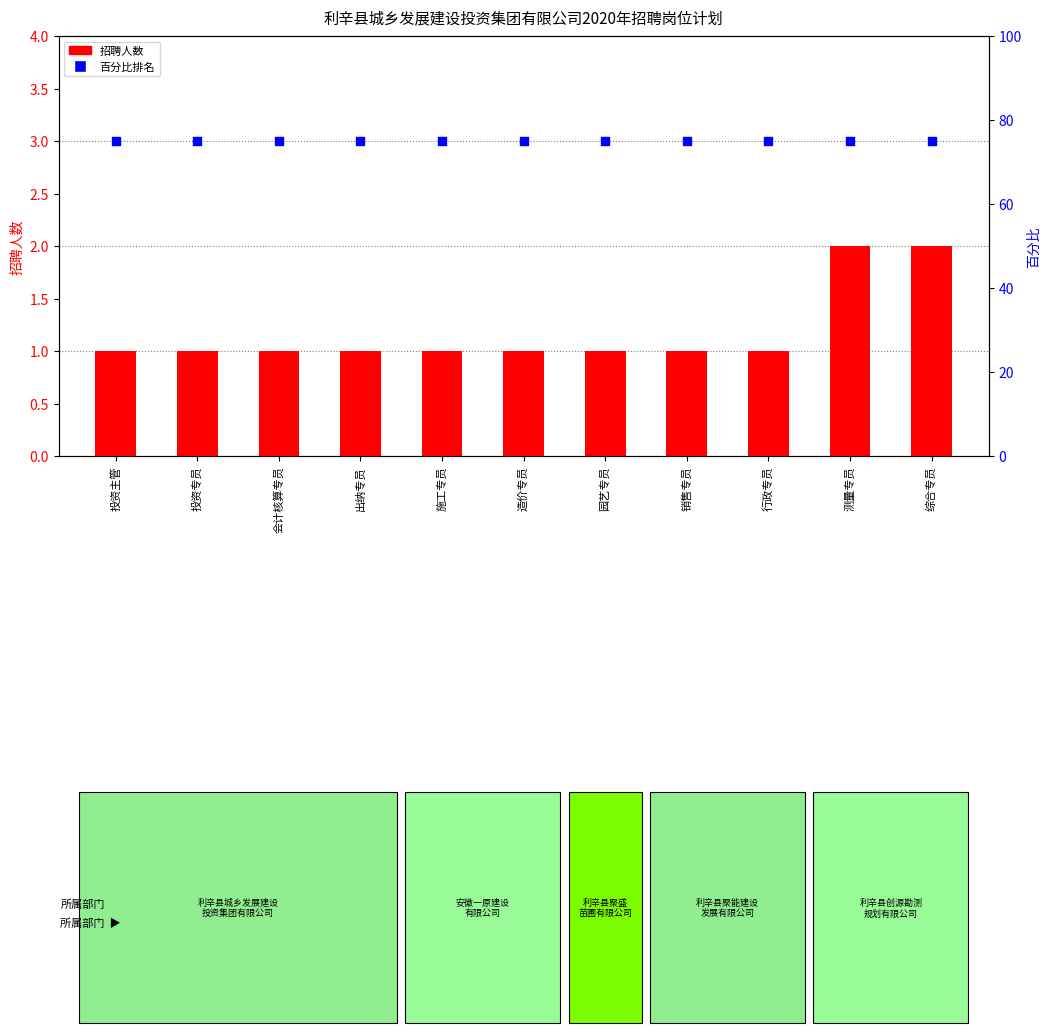

What is the total value across all series at 投资主管?

76